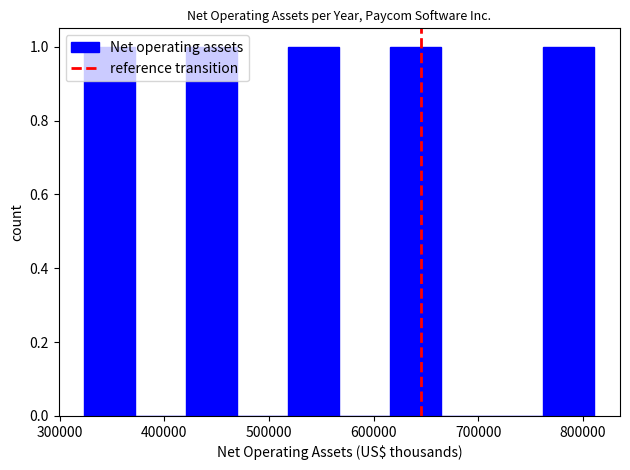

What is the height of the bar covering 620000 to 660000 on the x-axis? Neither the bar edges nor the heights are printed on the chart, so give them approximately, as read against the axes.

1